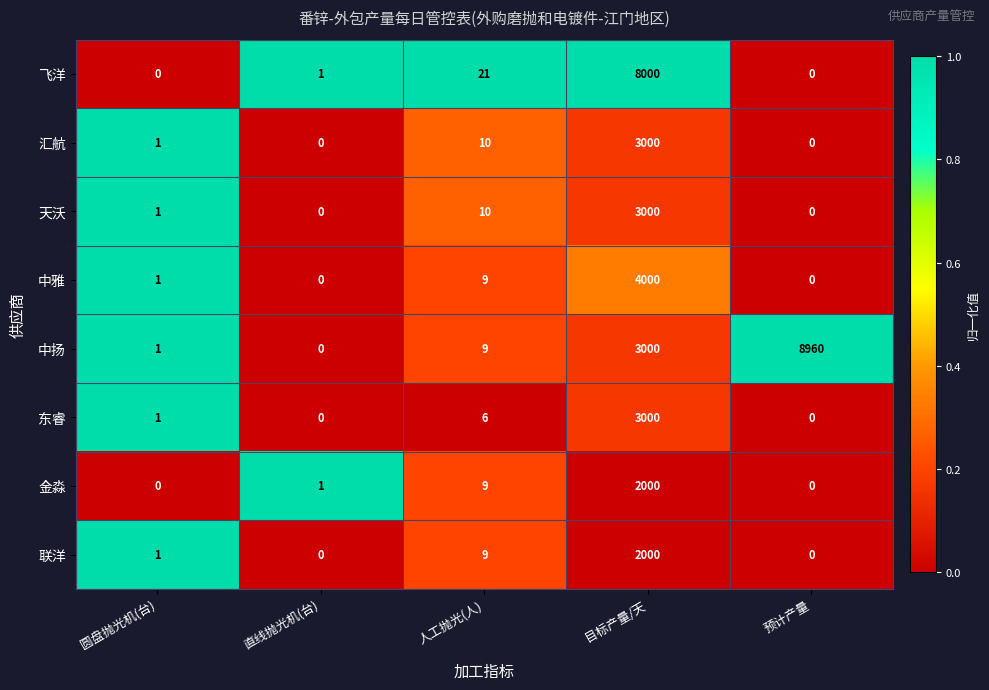

Is it true that 天沃 equals 1 at 圆盘抛光机(台)?

True